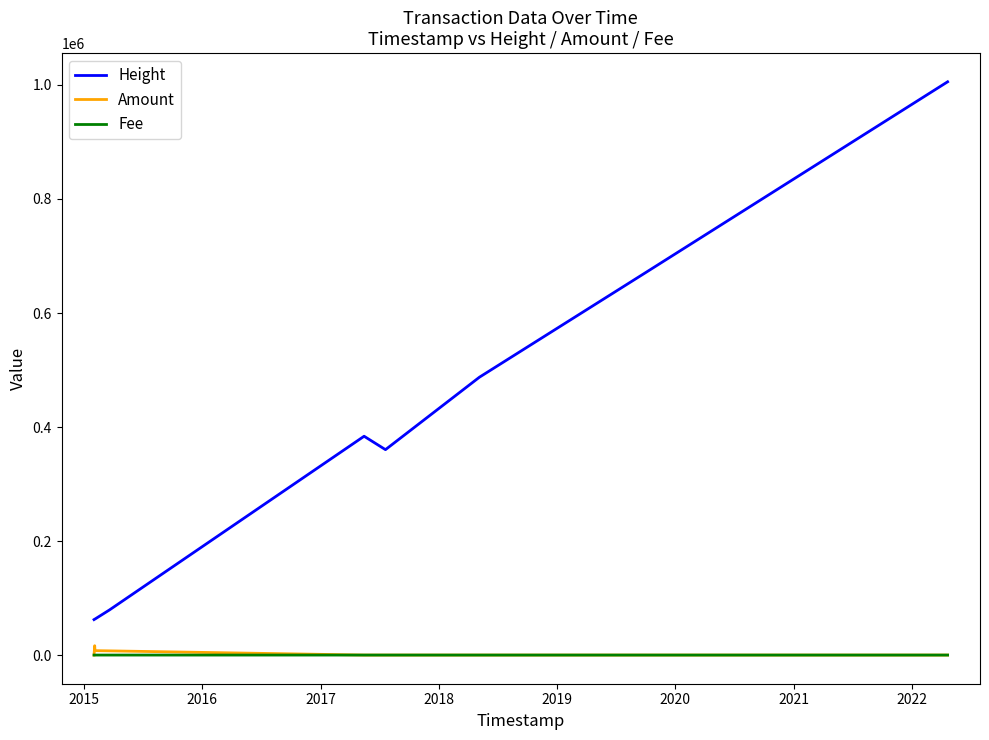

Is this an area chart (filled region under the line)?

No